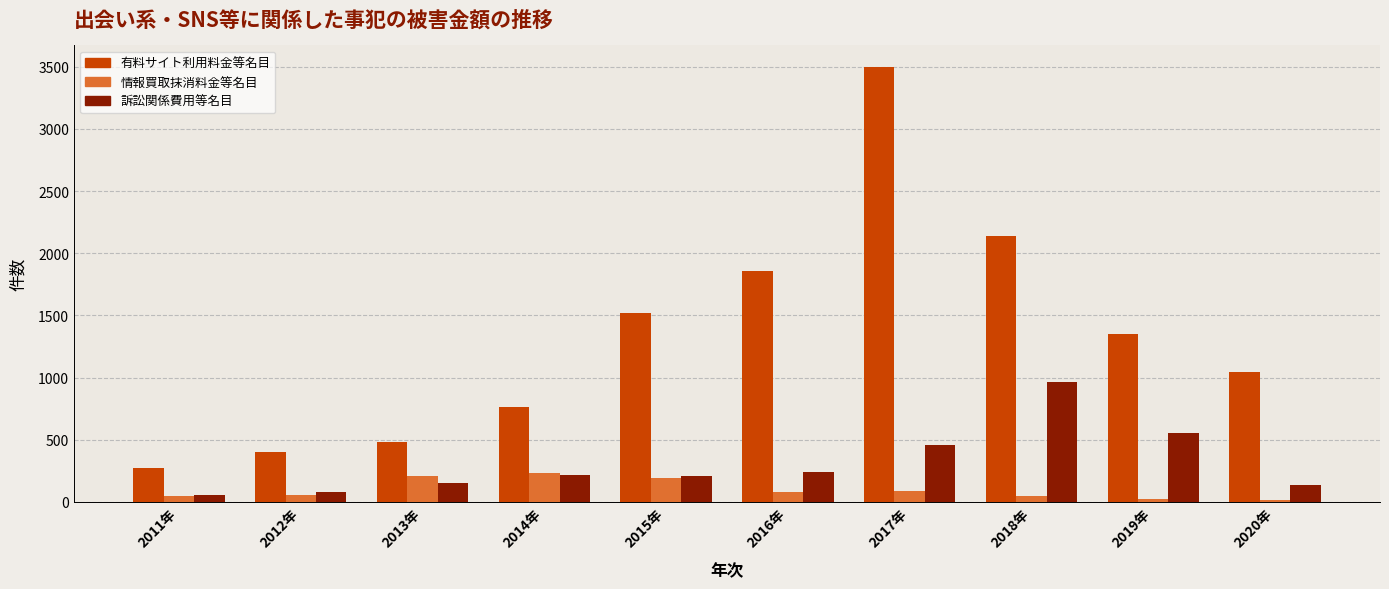

What are all the series names shown in the legend?

有料サイト利用料金等名目, 情報買取抹消料金等名目, 訴訟関係費用等名目